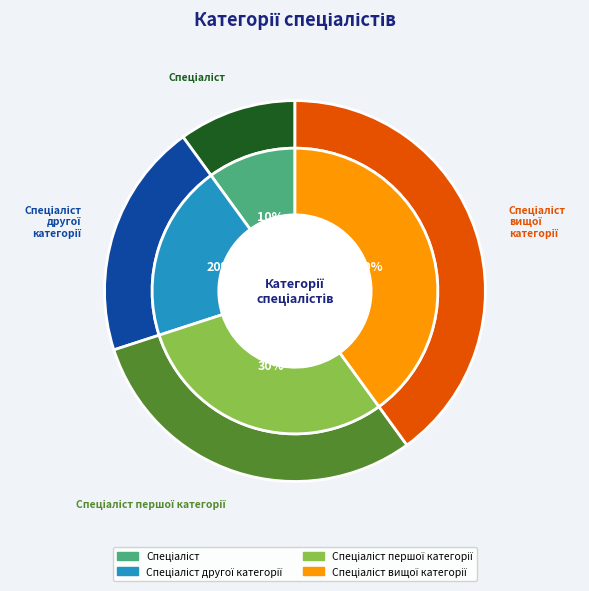

Combined, what portion of the pie is Спеціаліст вищої категорії and Спеціаліст першої категорії?

70.0%